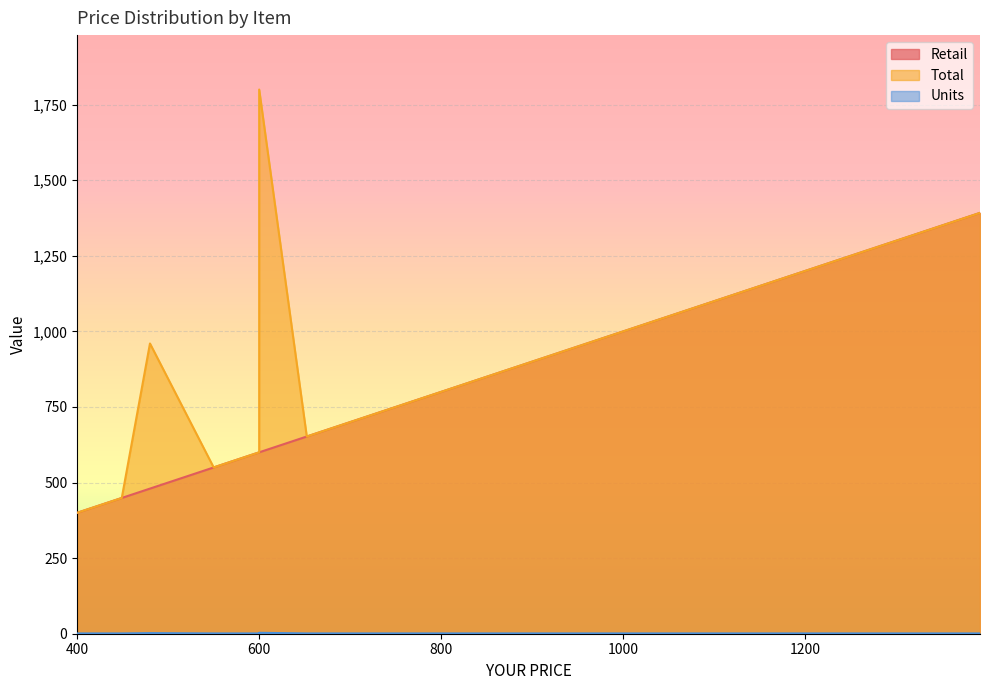

Reading left to right, transcribe all the data shown in this chart.

Retail: 1391.99=1392.0	1299.99=1300.0	1299.0=1299.0	799.99=800.0	799.0=799.0	749.0=749.0	725.95=726.0	652.28=652.3	599.99=600.0	599.99=600.0	599.99=600.0	599.99=600.0	569.0=569.0	549.99=550.0	479.99=480.0	449.0=449.0	439.99=440.0	435.54=435.5	407.32=407.3	399.99=400.0
Total: 1391.99=1392.0	1299.99=1300.0	1299.0=1299.0	799.99=800.0	799.0=799.0	749.0=749.0	725.95=726.0	652.28=652.3	599.99=1800.0	599.99=600.0	599.99=600.0	599.99=600.0	569.0=569.0	549.99=550.0	479.99=960.0	449.0=449.0	439.99=440.0	435.54=435.5	407.32=407.3	399.99=400.0
Units: 1391.99=1.0	1299.99=1.0	1299.0=1.0	799.99=1.0	799.0=1.0	749.0=1.0	725.95=1.0	652.28=1.0	599.99=3.0	599.99=1.0	599.99=1.0	599.99=1.0	569.0=1.0	549.99=1.0	479.99=2.0	449.0=1.0	439.99=1.0	435.54=1.0	407.32=1.0	399.99=1.0